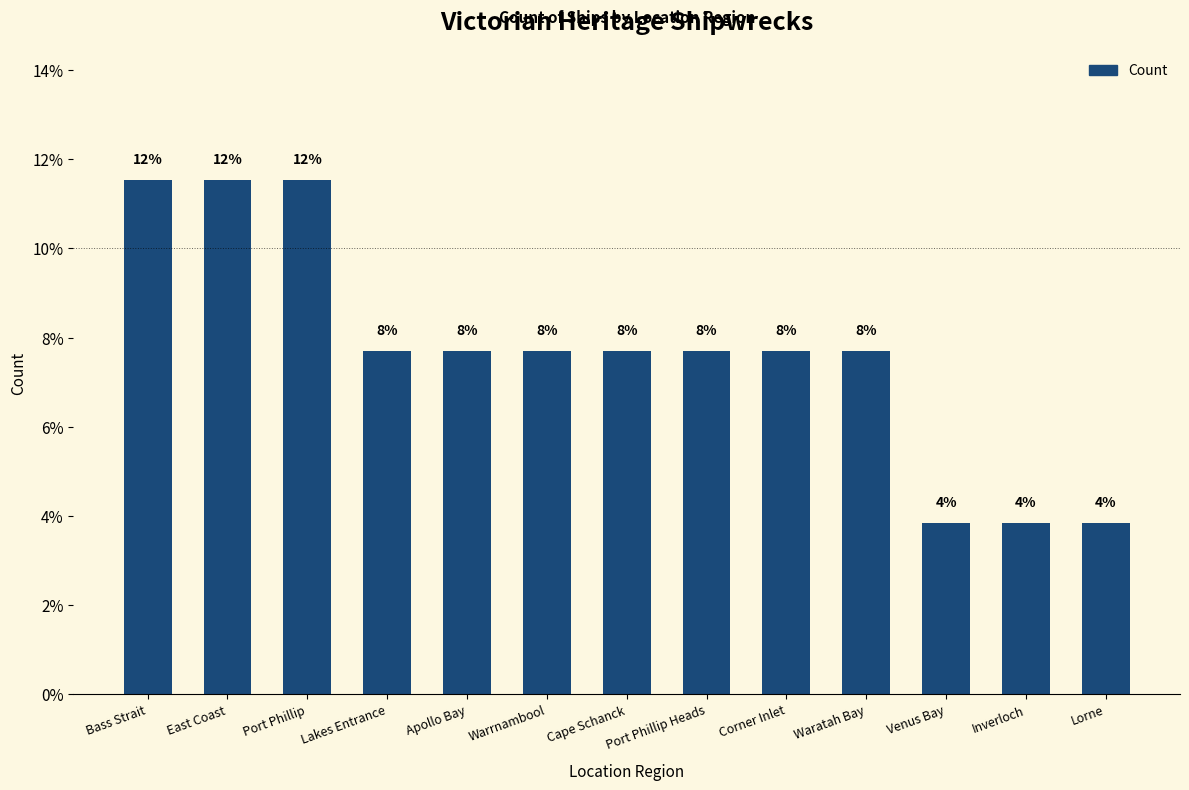

What position from the left is Apollo Bay?

5